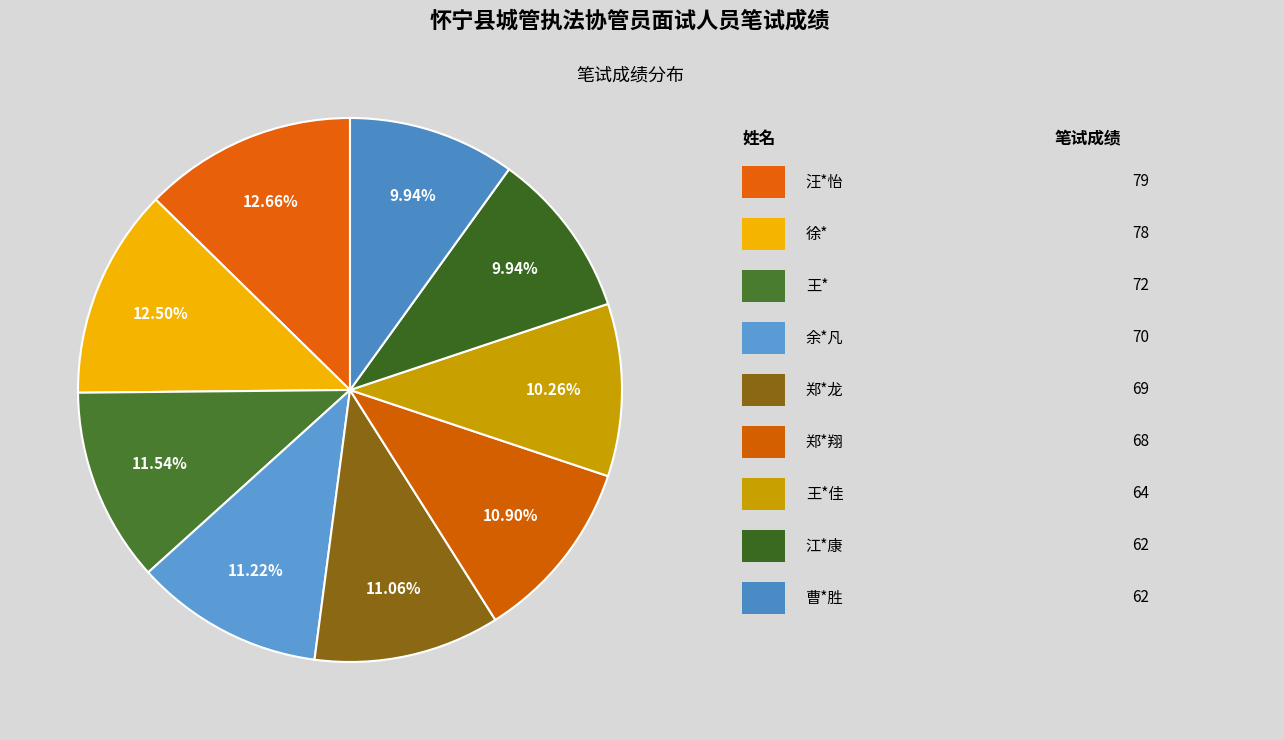

Count the number of slices in the pie.

9